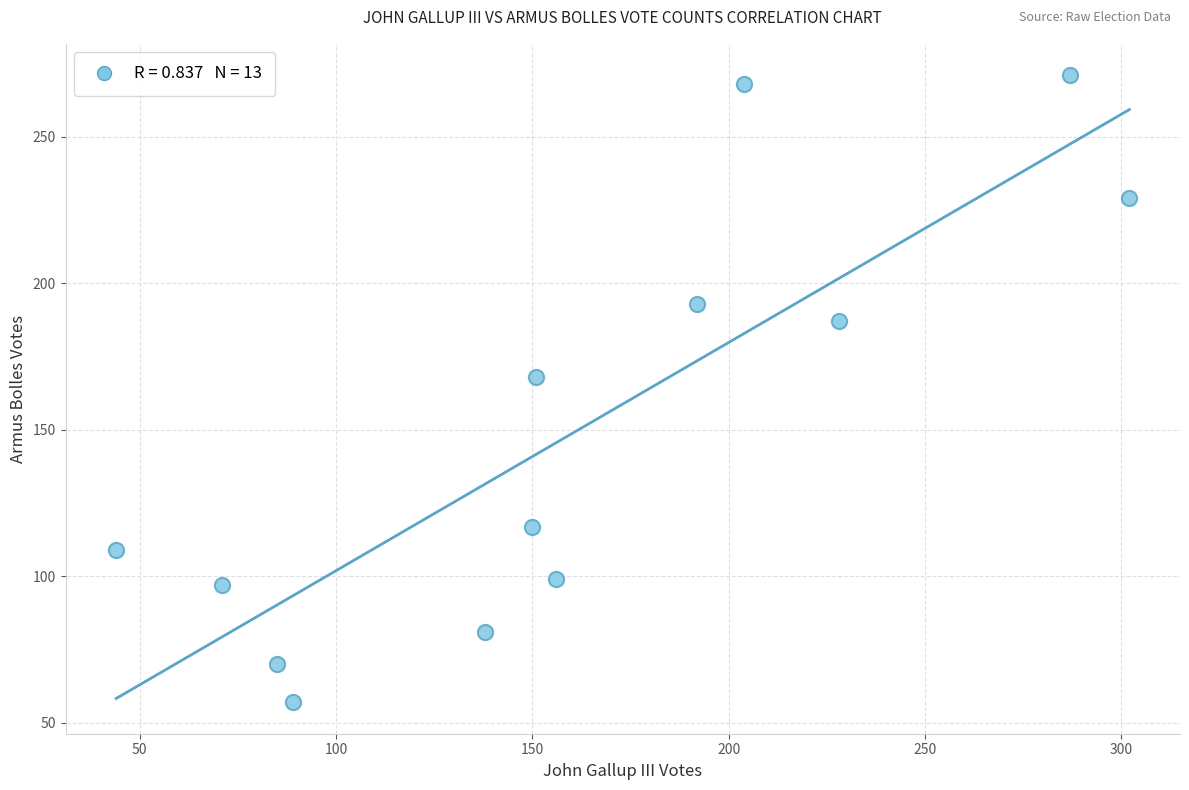

What Y value in the scatter plot is closest to 164?

168